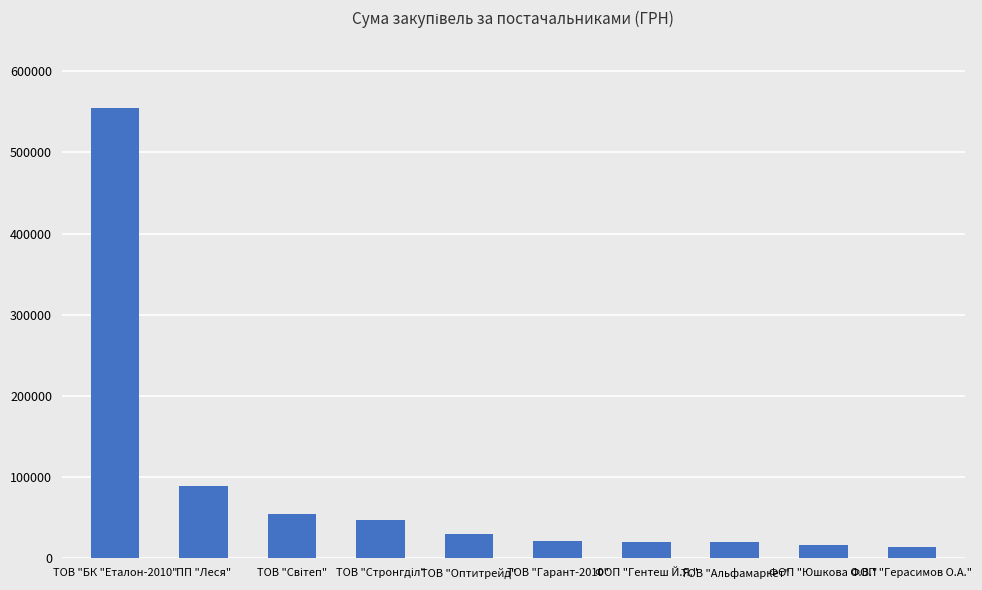

What is the label of the 1st bar from the left?

ТОВ "БК "Еталон-2010"